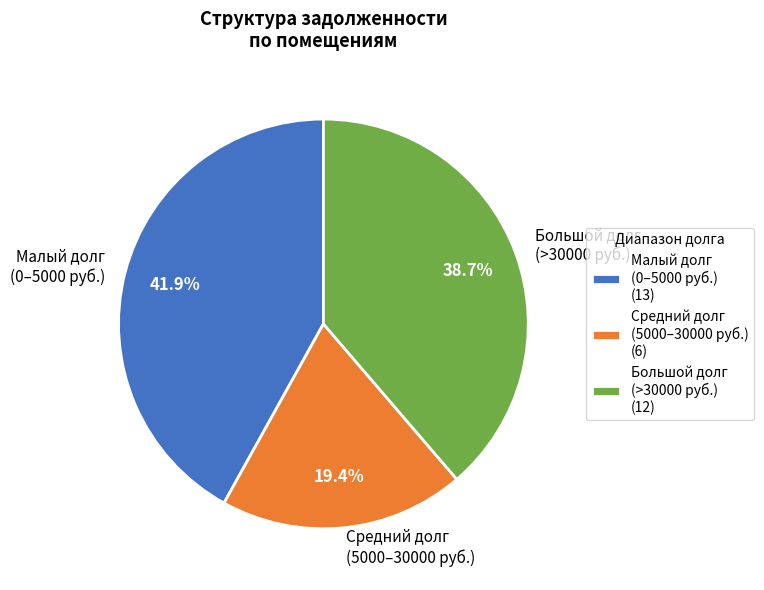

Does any single category account for the majority?

No